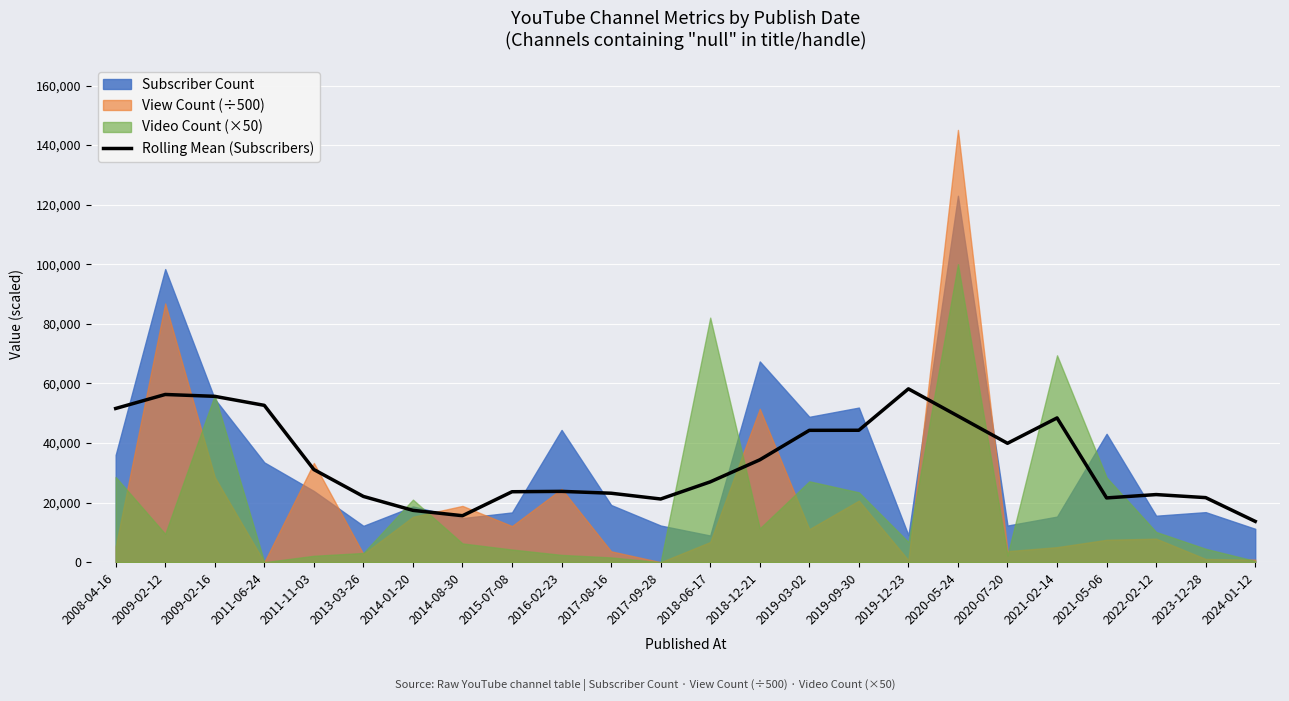

How many data points are less than 31100?

12